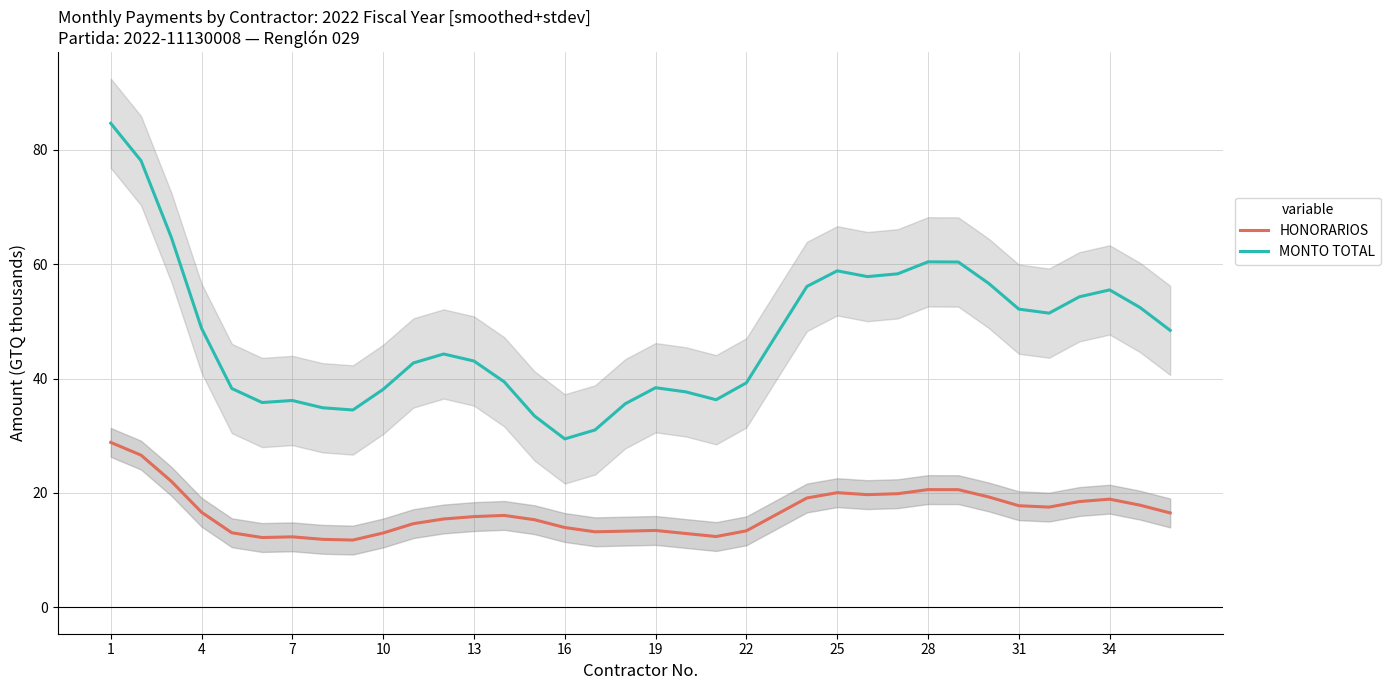

True or false: HONORARIOS has a value of 15.9 at 13.

True